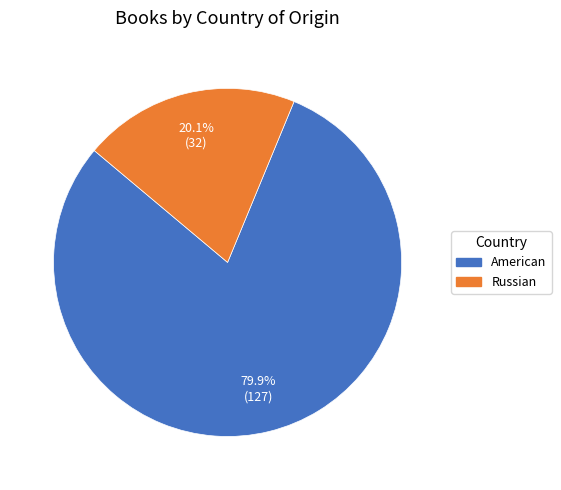

Is there a majority slice in this chart?

Yes